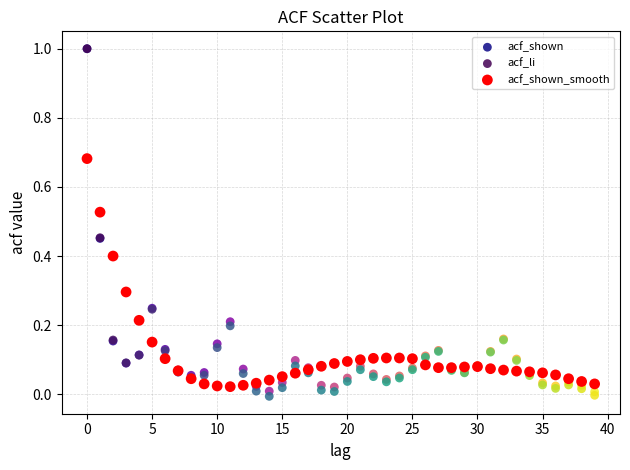

What are all the series names shown in the legend?

acf_shown, acf_li, acf_shown_smooth